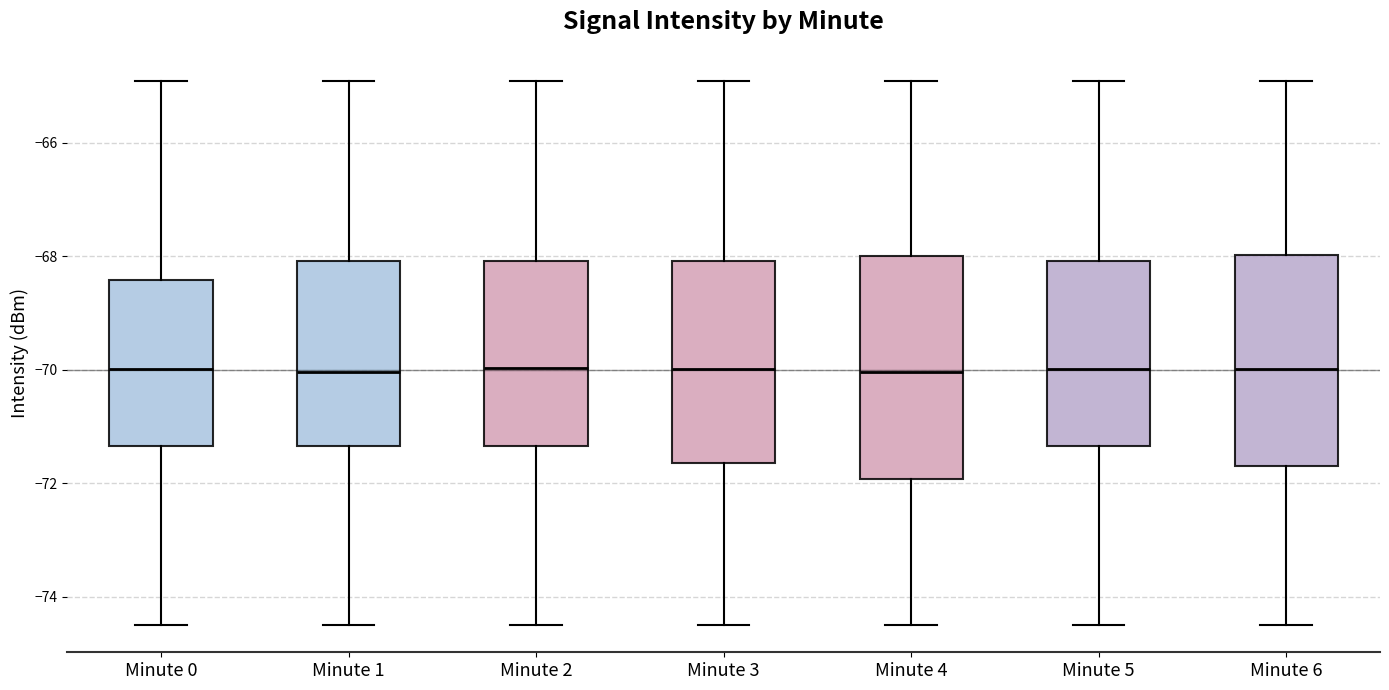

Reading left to right, read every box against the y-axis: the position of its median line, the range the box covers, and the ends of its whiskers. The values are not printed on the chart, so give them approximately, as read against the axis.

Minute 0: median -70.0, box -71.4 to -68.4, whiskers -74.4 to -65.0
Minute 1: median -70.0, box -71.4 to -68.0, whiskers -74.4 to -65.0
Minute 2: median -70.0, box -71.4 to -68.0, whiskers -74.4 to -65.0
Minute 3: median -70.0, box -71.6 to -68.0, whiskers -74.4 to -65.0
Minute 4: median -70.0, box -72.0 to -68.0, whiskers -74.4 to -65.0
Minute 5: median -70.0, box -71.4 to -68.0, whiskers -74.4 to -65.0
Minute 6: median -70.0, box -71.6 to -68.0, whiskers -74.4 to -65.0